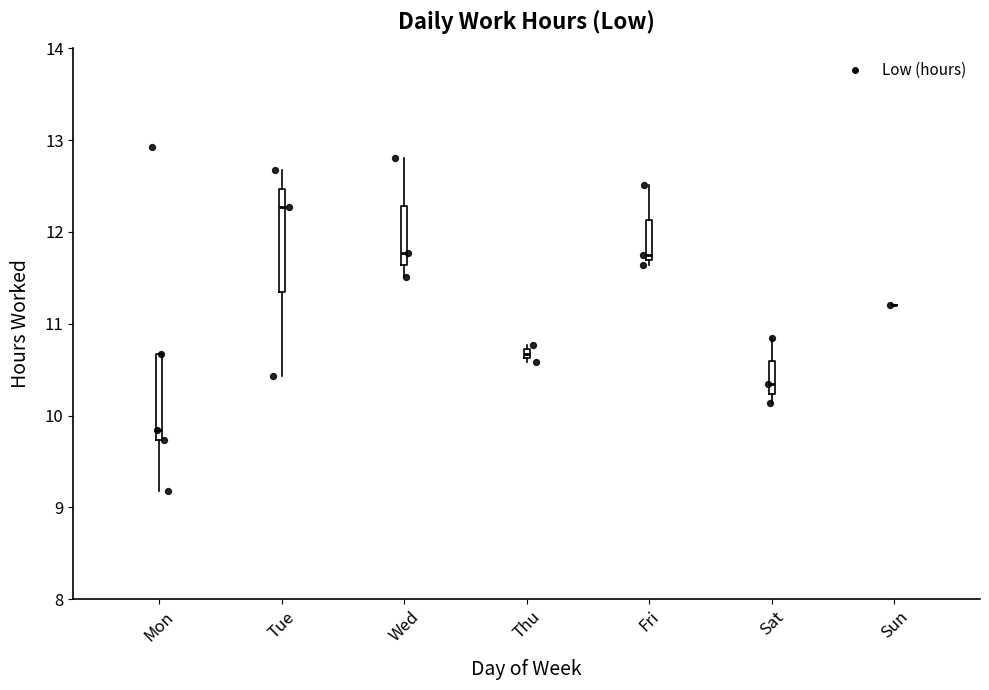

Comparing the boxes themselves (not the whiskers), which one is the tallest?

Tue